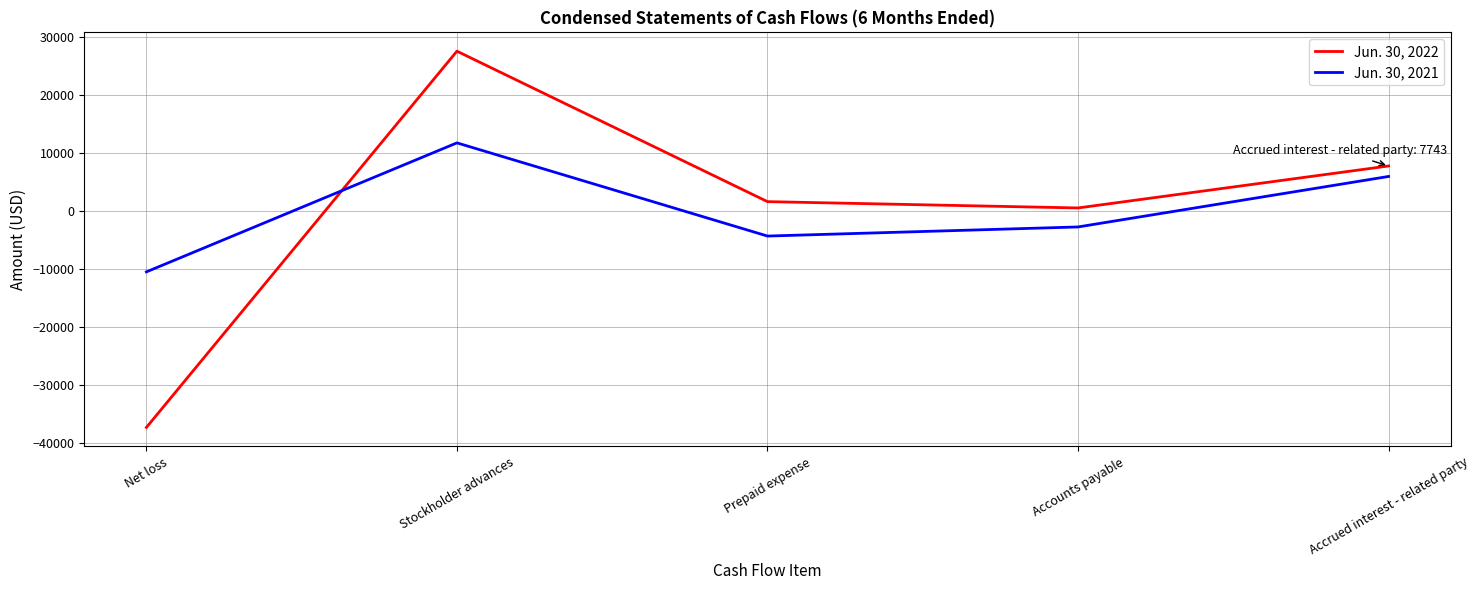

List the labels in order of Jun. 30, 2021 value, smallest first.

Net loss, Prepaid expense, Accounts payable, Accrued interest - related party, Stockholder advances